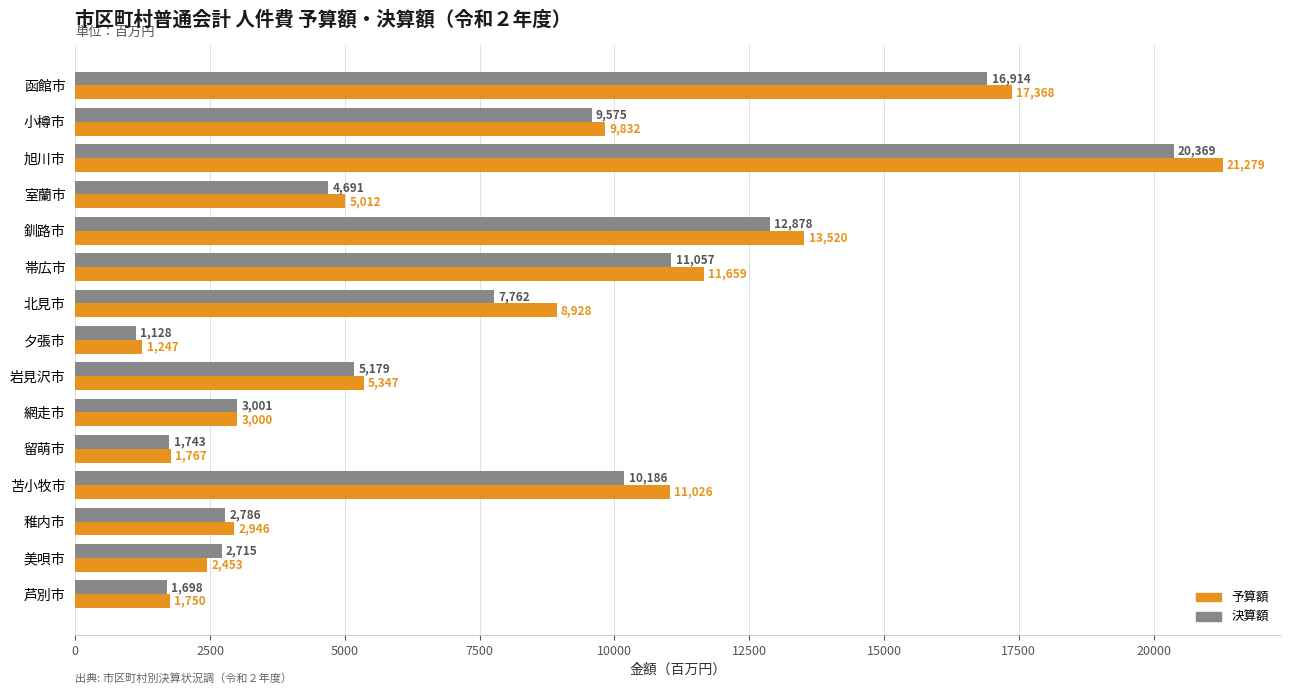

Which series has the widest spread of values?

予算額